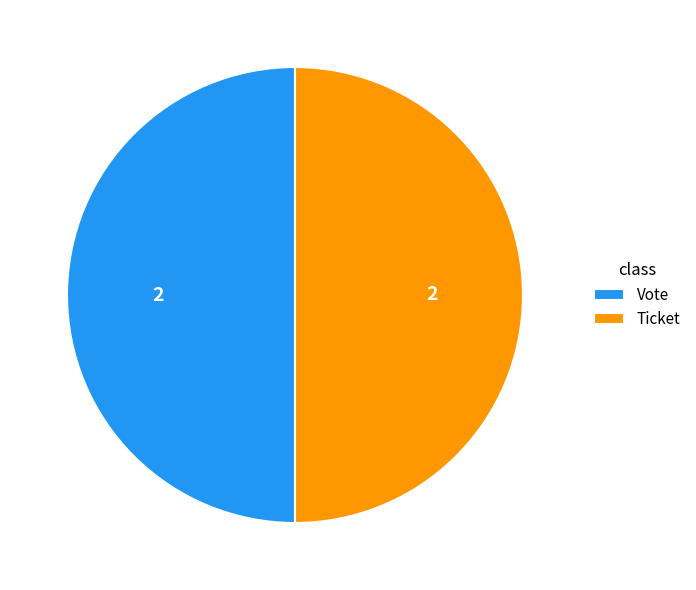

Combined, do Ticket and Vote account for over 50%?

Yes